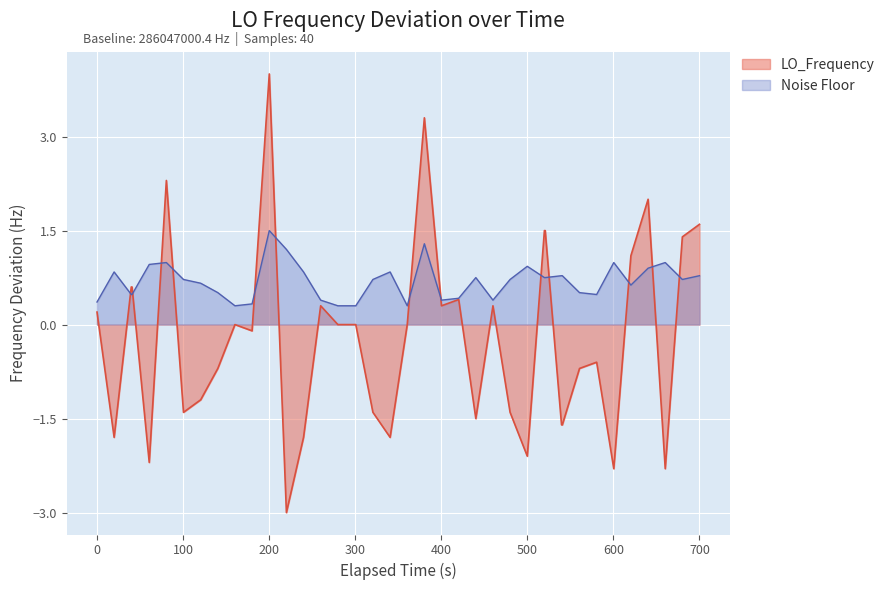

Which series has the largest range (max minus min)?

LO_Frequency